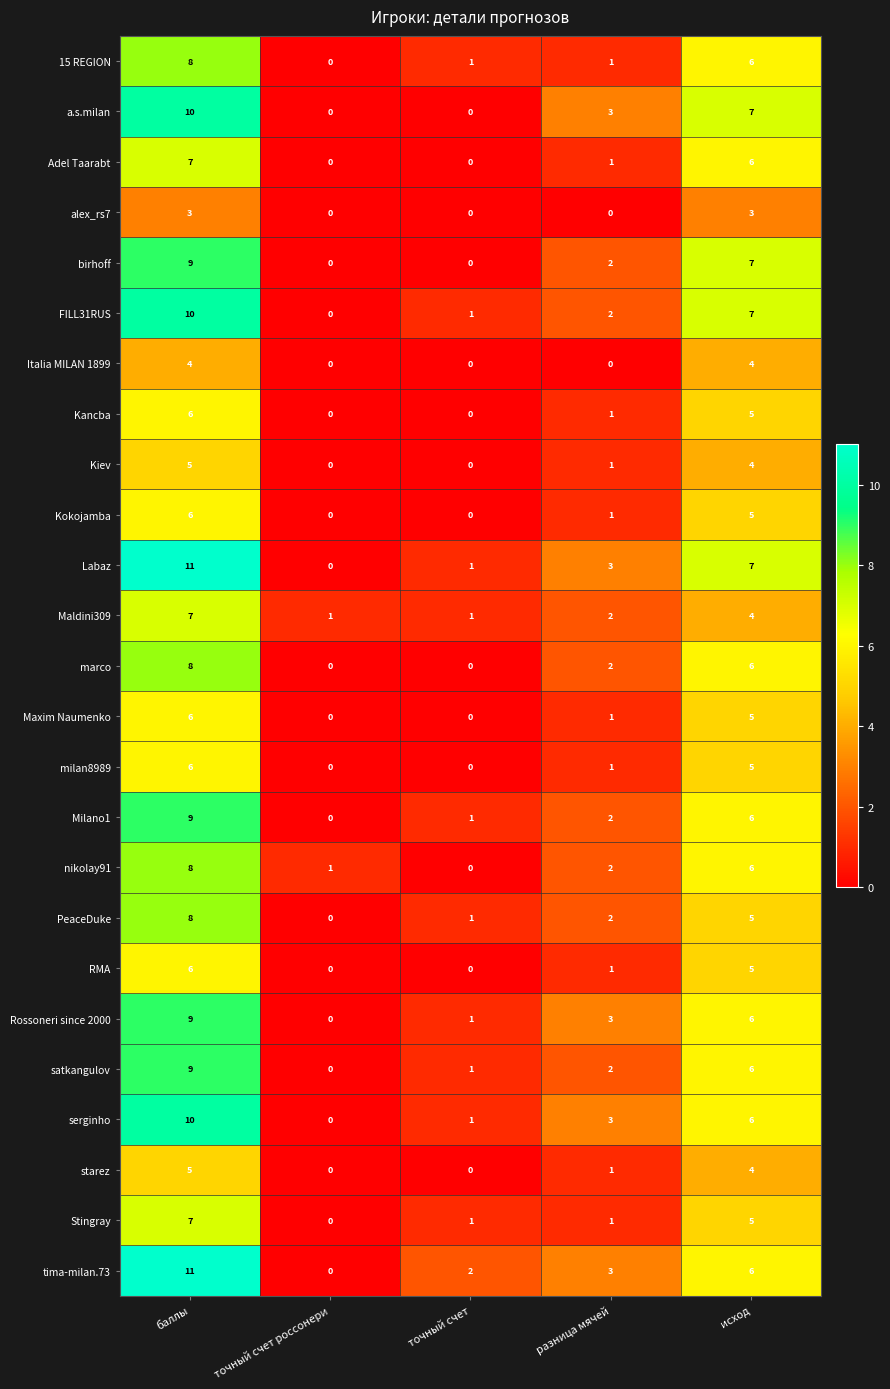

What is the spread (max minus min) of values at точный счет россонери?

1